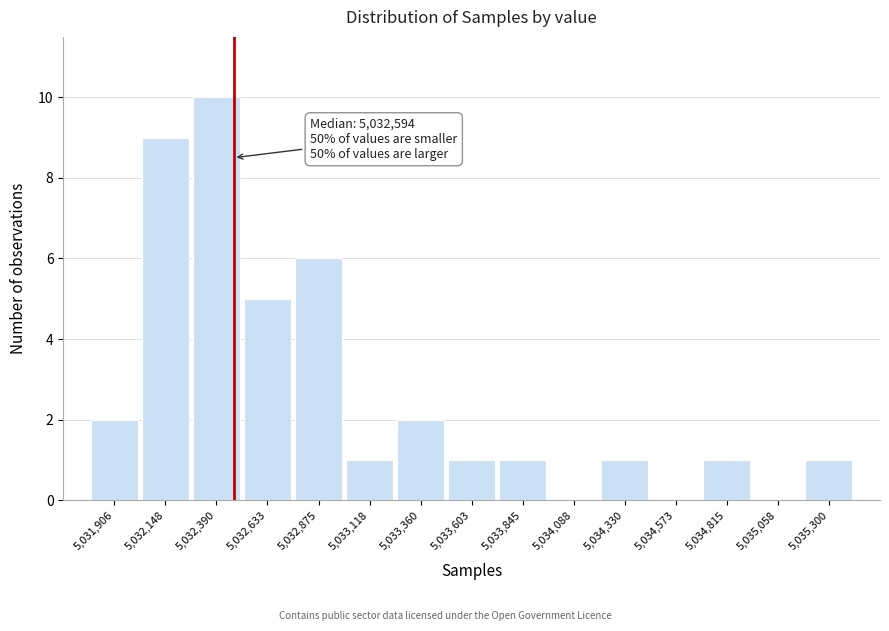

Reading right to left, what are all the values shown in this chart?

5,035,300=1	5,035,058=0	5,034,815=1	5,034,573=0	5,034,330=1	5,034,088=0	5,033,845=1	5,033,603=1	5,033,360=2	5,033,118=1	5,032,875=6	5,032,633=5	5,032,390=10	5,032,148=9	5,031,906=2